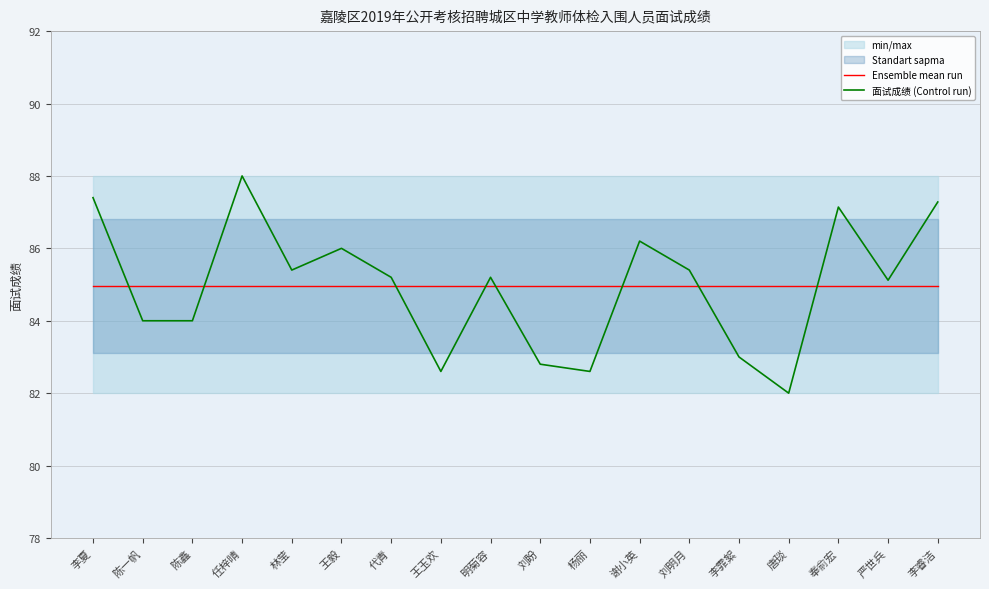

Reading right to left, list all the values displayed in this chart.

Ensemble mean run: 李睿洁=85.0	严世兵=85.0	奉俞宏=85.0	唐琰=85.0	李霏絮=85.0	刘明月=85.0	谢小英=85.0	杨丽=85.0	刘盼=85.0	明菊容=85.0	王玉欢=85.0	代青=85.0	王毅=85.0	林莹=85.0	任梓晴=85.0	陈鑫=85.0	陈一帆=85.0	李夏=85.0
面试成绩 (Control run): 李睿洁=87.3	严世兵=85.1	奉俞宏=87.1	唐琰=82.0	李霏絮=83.0	刘明月=85.4	谢小英=86.2	杨丽=82.6	刘盼=82.8	明菊容=85.2	王玉欢=82.6	代青=85.2	王毅=86.0	林莹=85.4	任梓晴=88.0	陈鑫=84.0	陈一帆=84.0	李夏=87.4